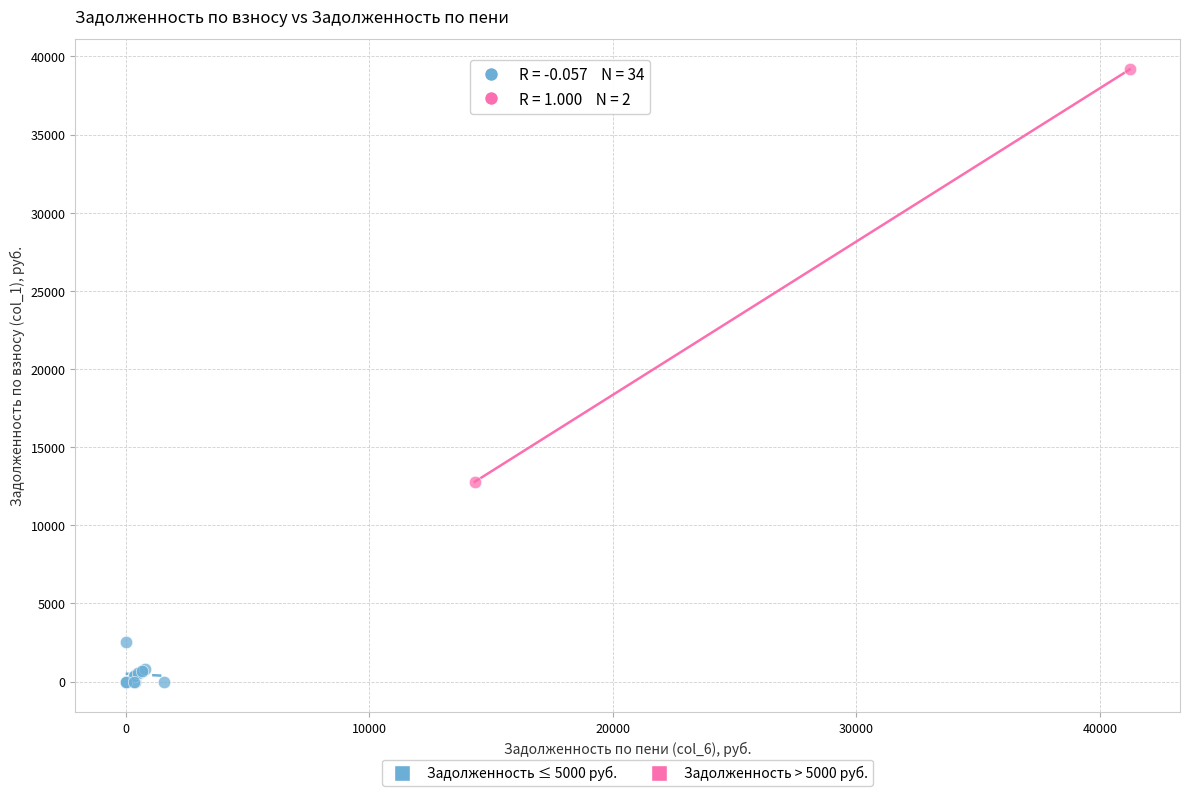

Which series contains the highest Y value?

Задолженность > 5000 руб.